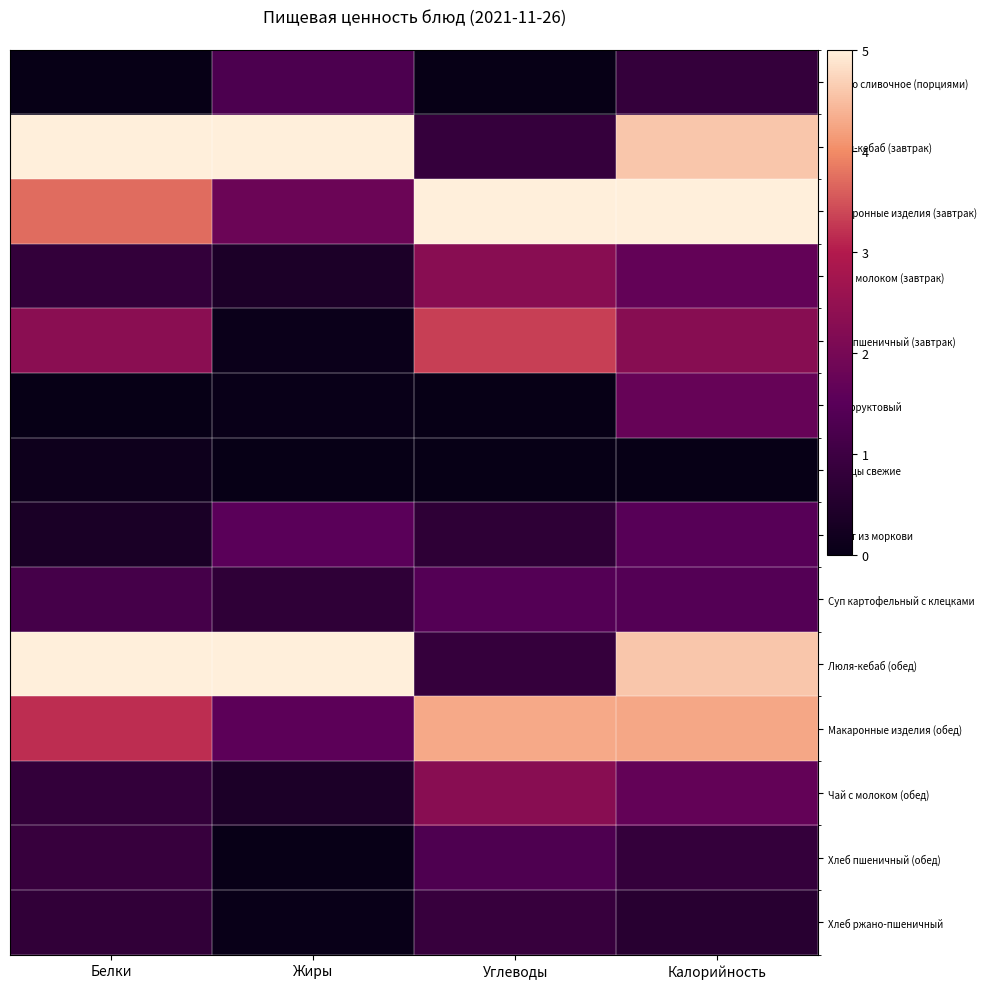

Rank the series by their maximum value, from lowest to highest.

Огурцы свежие, Хлеб ржано-пшеничный, Масло сливочное (порциями), Хлеб пшеничный (обед), Суп картофельный с клецками, Салат из моркови, Сок фруктовый, Чай с молоком (завтрак), Чай с молоком (обед), Хлеб пшеничный (завтрак), Макаронные изделия (обед), Люля-кебаб (завтрак), Макаронные изделия (завтрак), Люля-кебаб (обед)